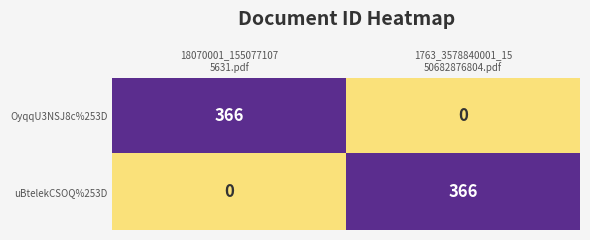

What is the difference between the highest and lowest values at 1763_3578840001_15
50682876804.pdf?

366